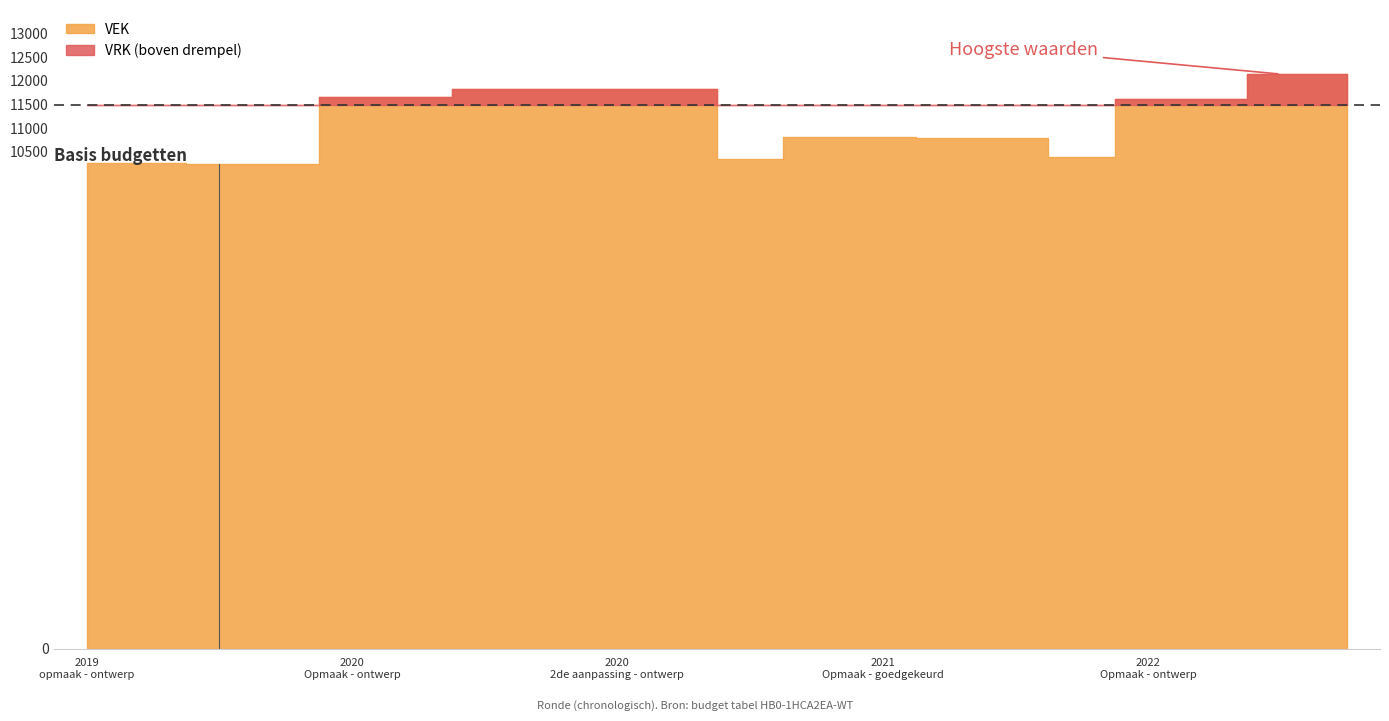

True or false: VRK and VEK cross at least once.

False